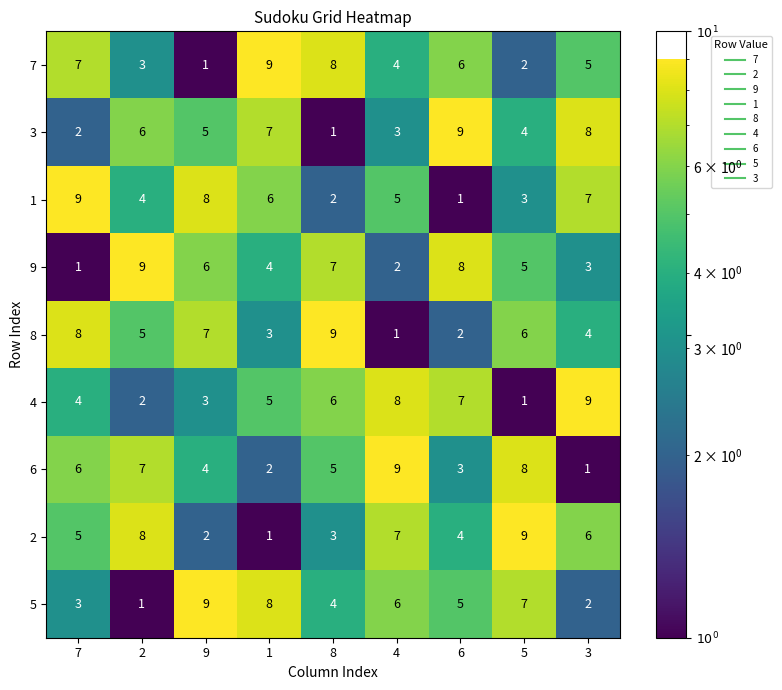

Which series changed the most between 2 and 5?

5